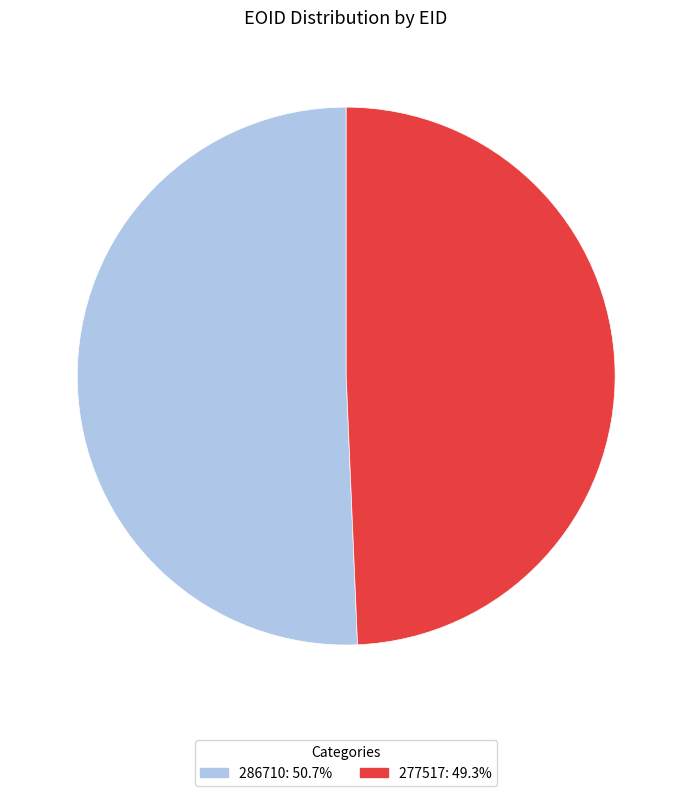

The 277517 slice represents 49% of the pie. True or false?

True